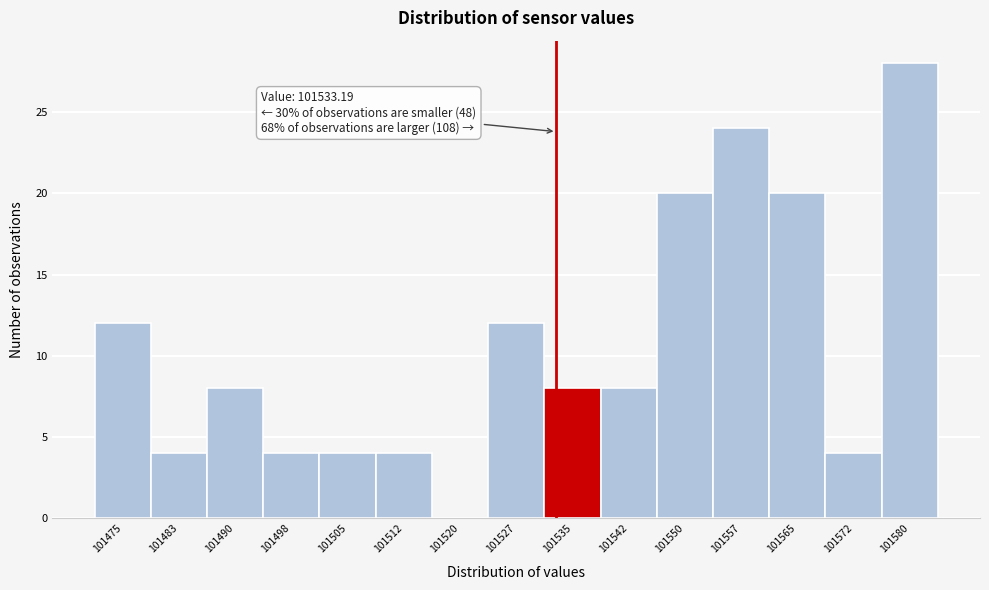

Which range on the x-axis has the tallest bar?

101576 to 101584